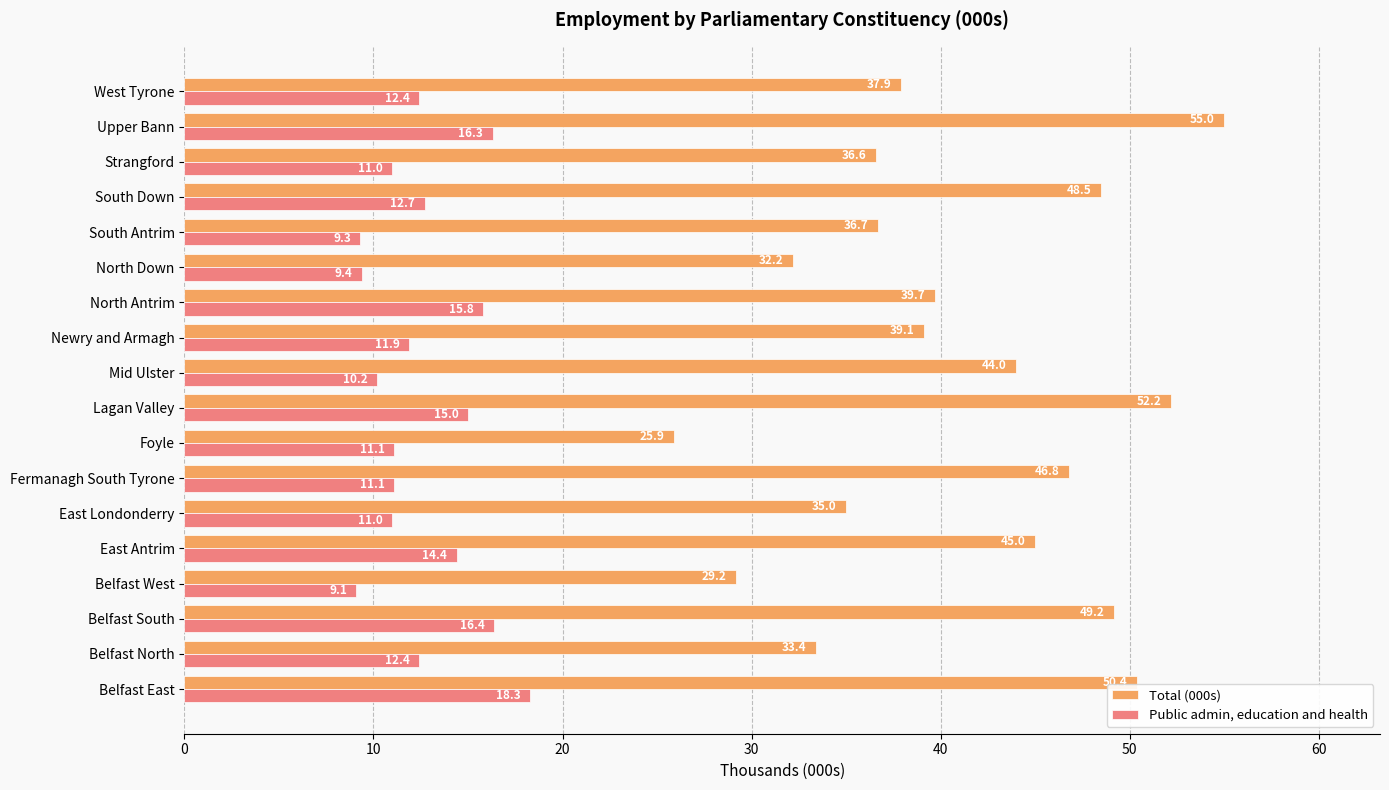

How many data points does each series have?

18